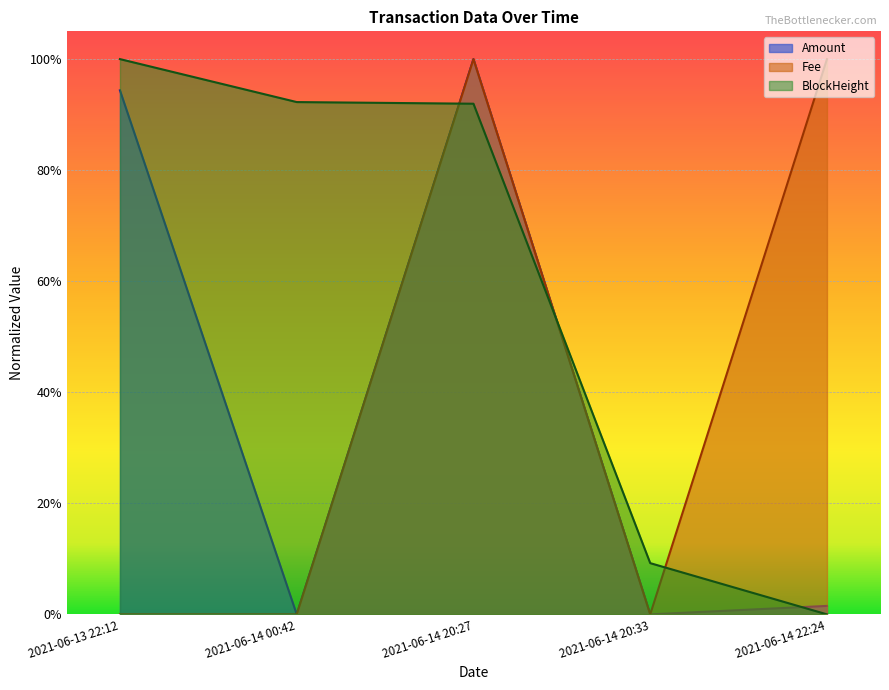

What position from the left is 2021-06-14 22:24?

5